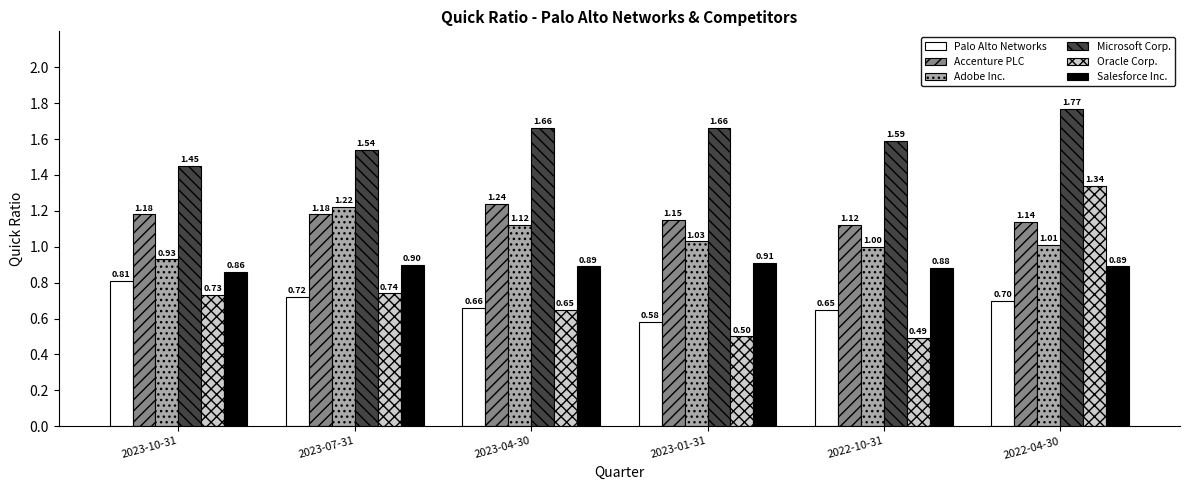

What is the sum of all Oracle Corp. values?

4.5